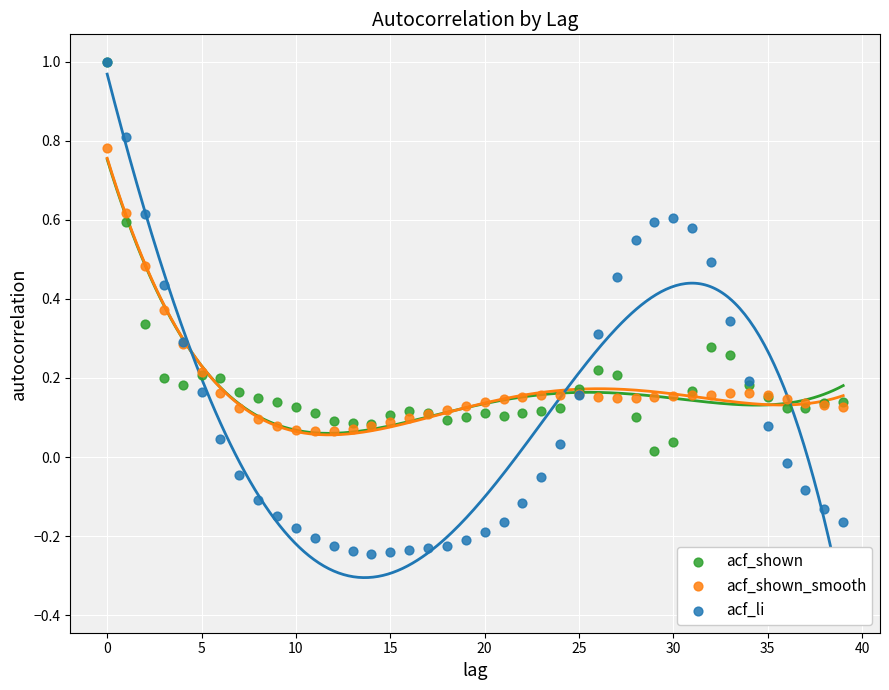

Which series contains the lowest Y value?

acf_li